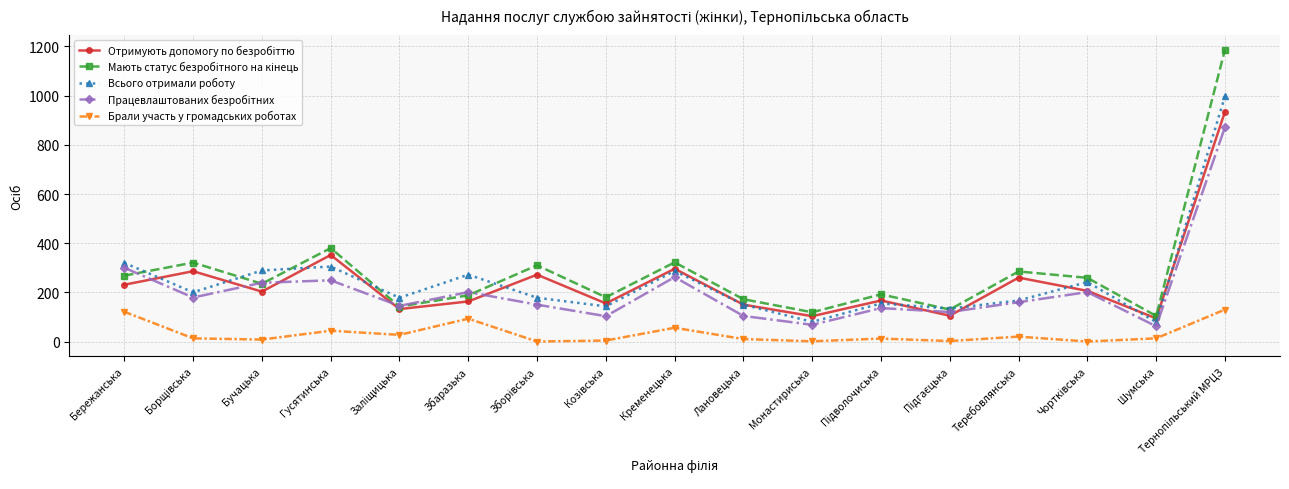

The Всього отримали роботу series shows 103 at Теребовлянська. True or false?

False